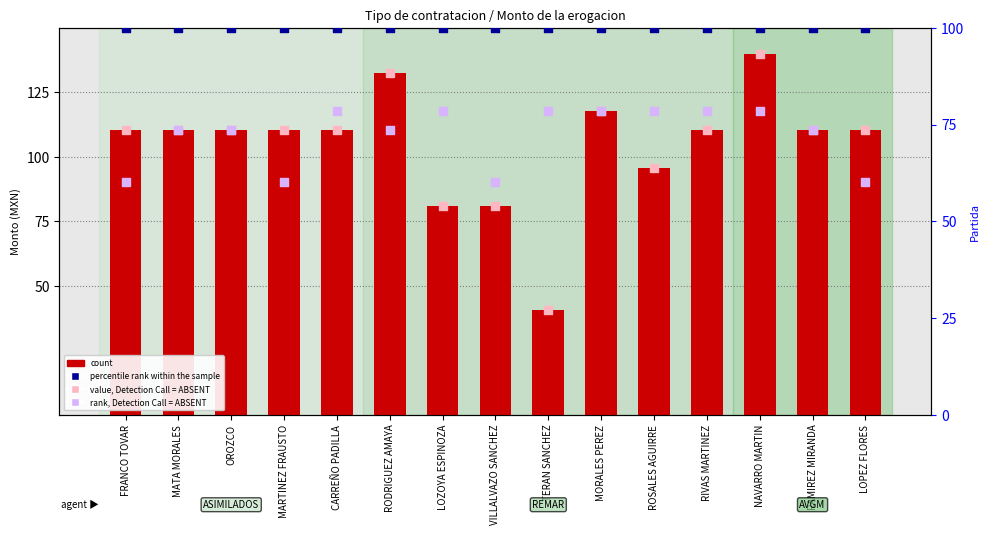

At how many categories does at least one series exceed 99?

15